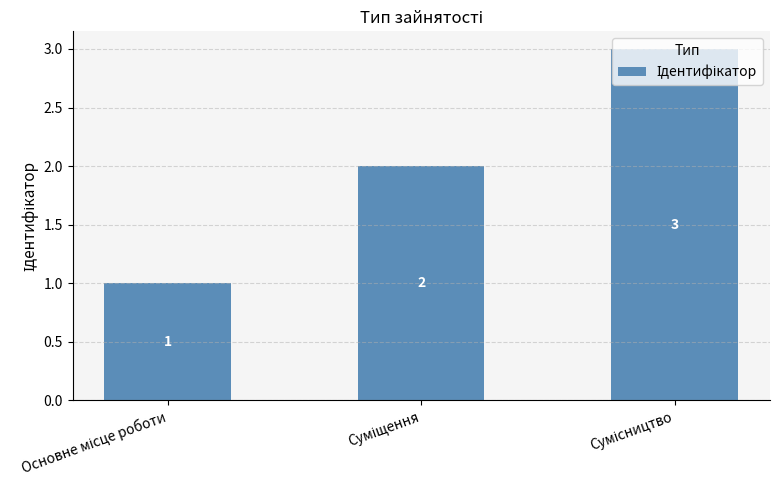

What is the value of the 2nd bar from the left?

2